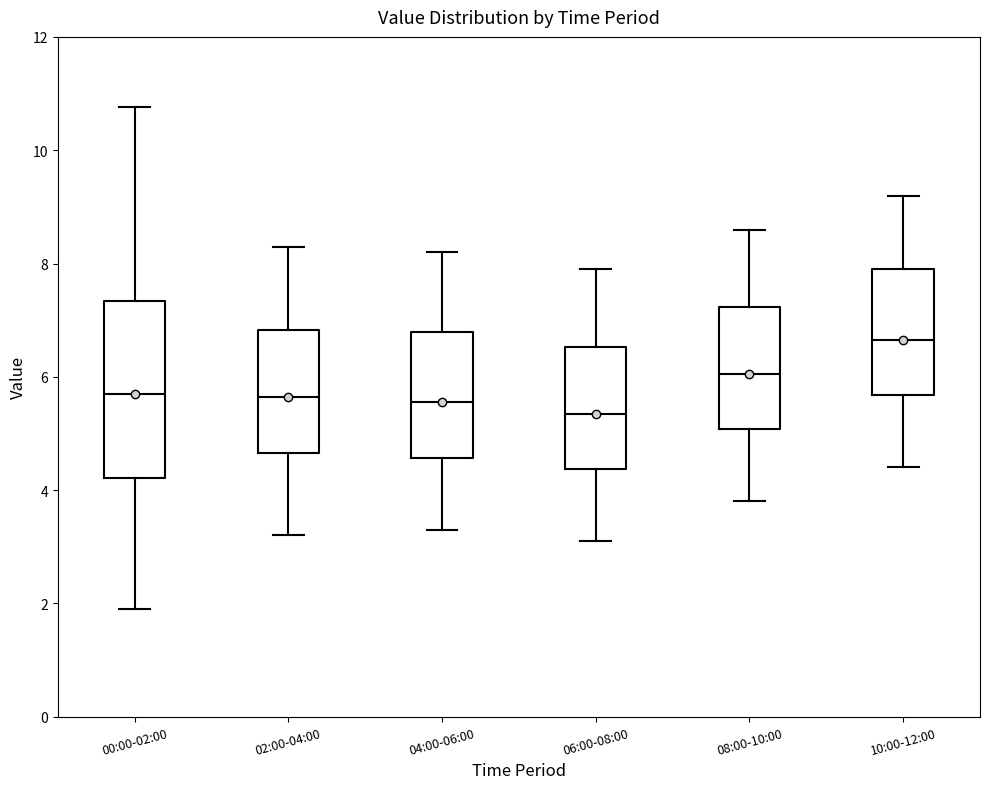

Which box has the lowest median line?

06:00-08:00